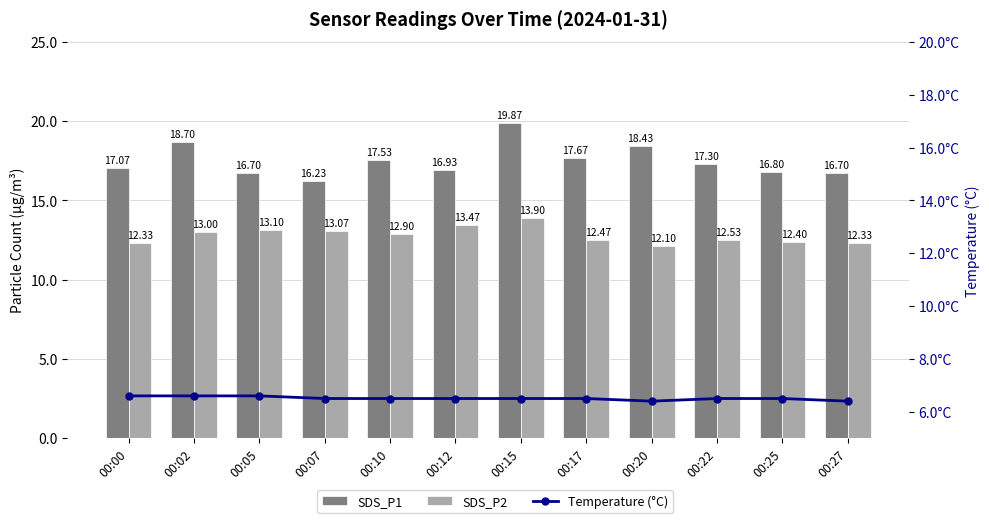

What is the total value across all series at 00:25?

35.7